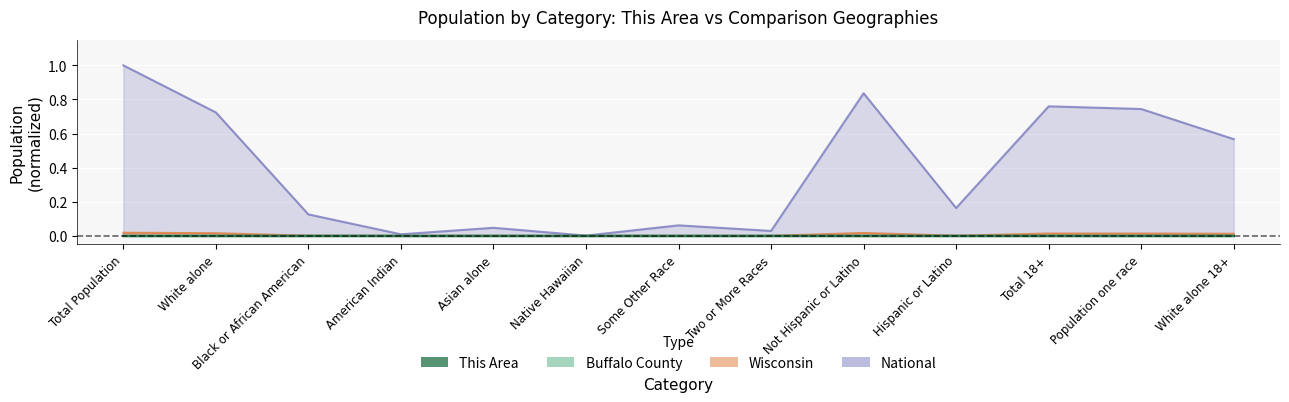

What position from the right is Asian alone?

9